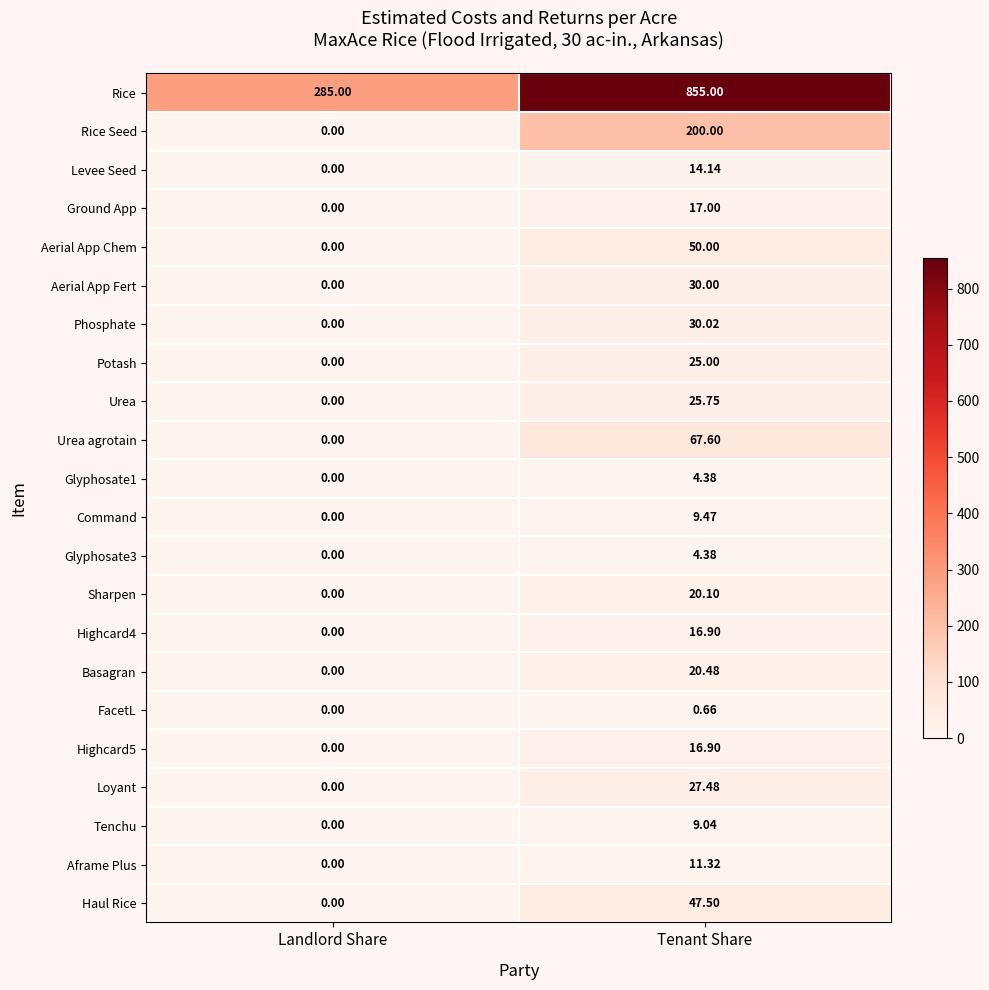

Which series changed the most between Landlord Share and Tenant Share?

Rice